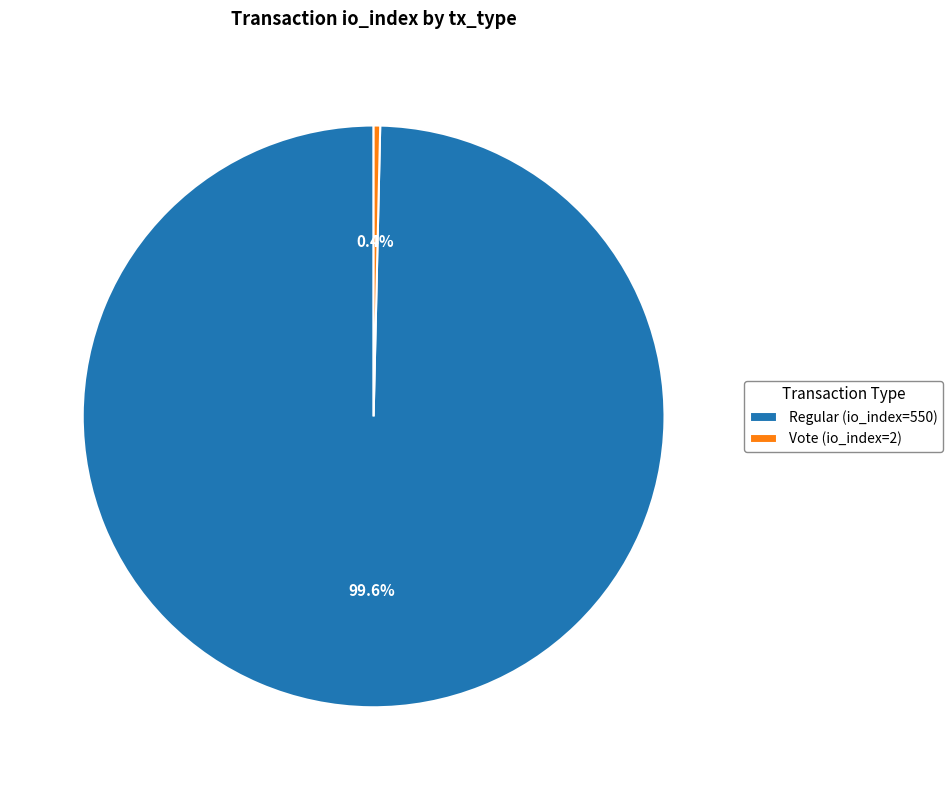

Combined, what portion of the pie is Regular (io_index=550) and Vote (io_index=2)?

100.0%